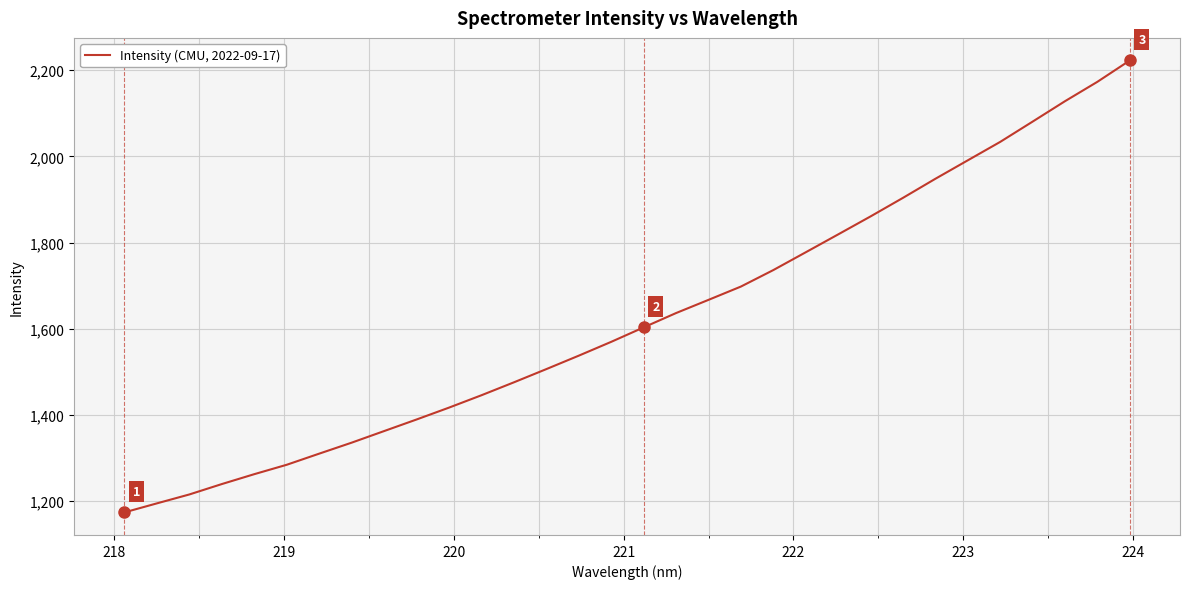

What is the minimum value shown in the chart?

1173.8